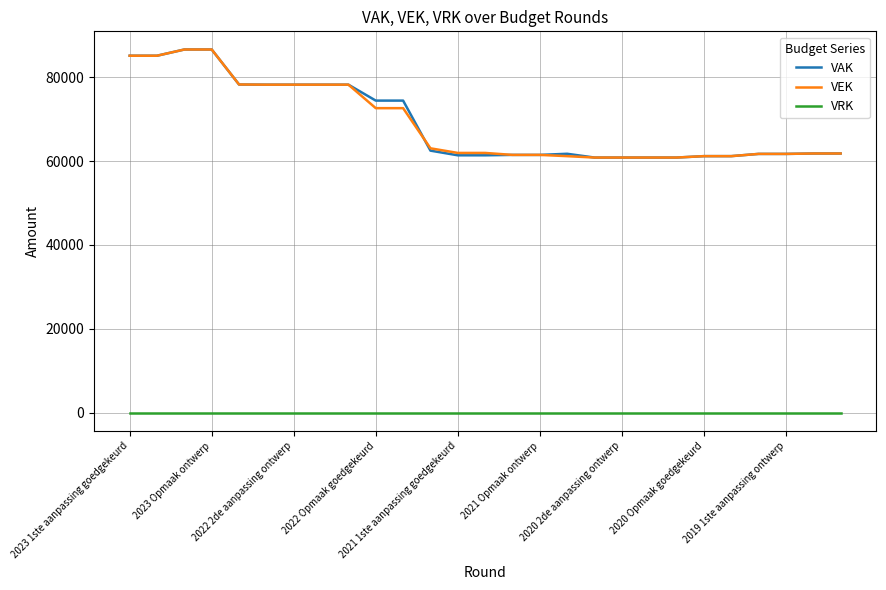

True or false: VEK and VRK cross at least once.

False